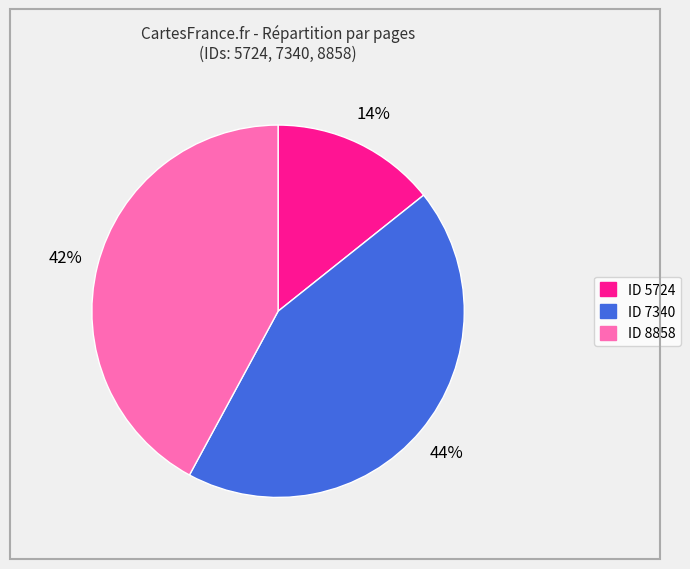

Is there any slice that represents more than half of the pie?

No